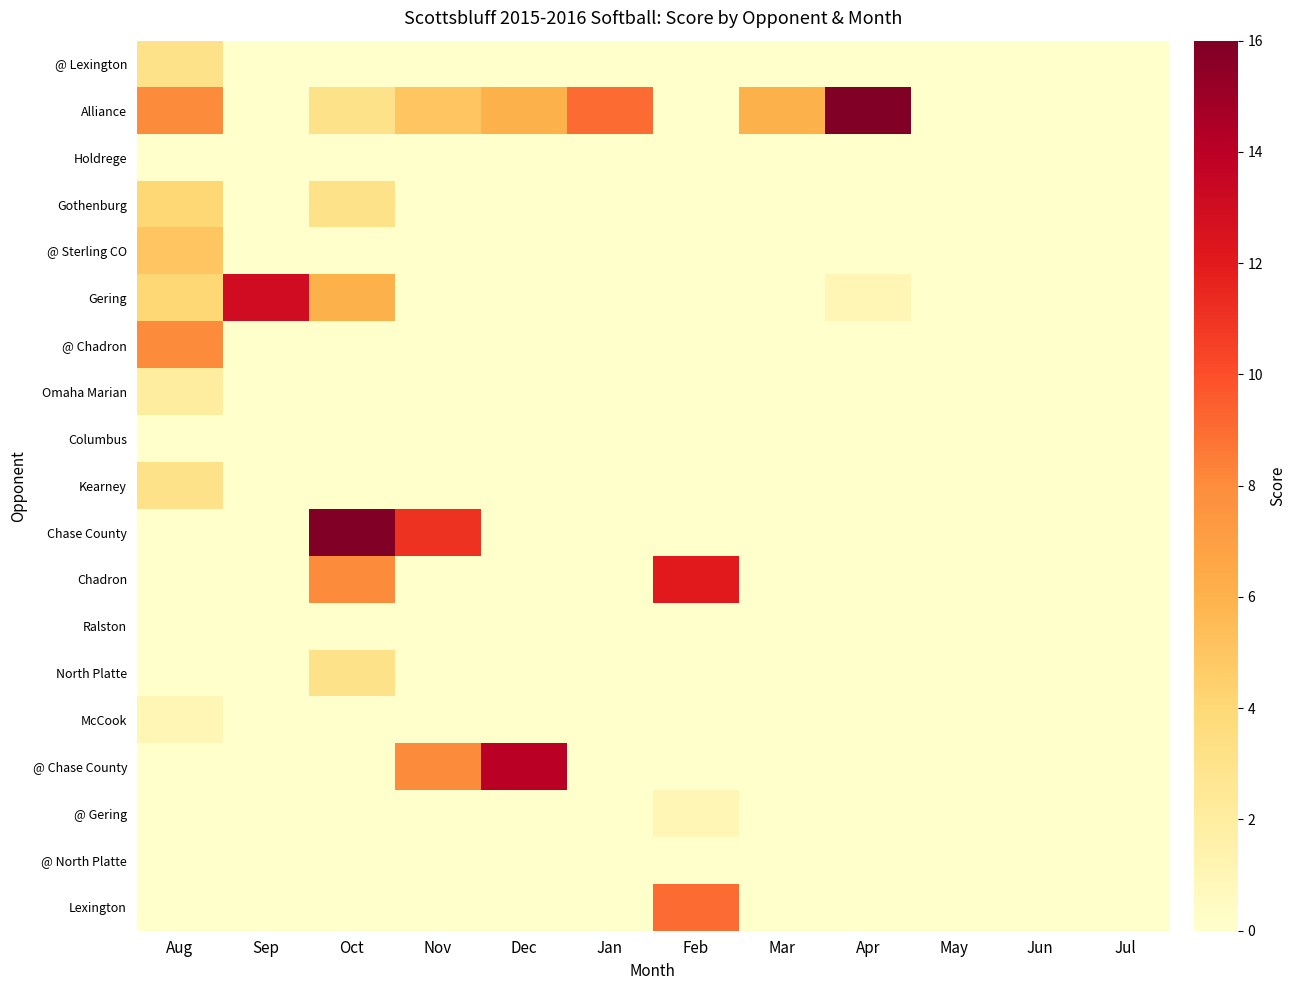

At which category is the sum across all series the highest?

Oct